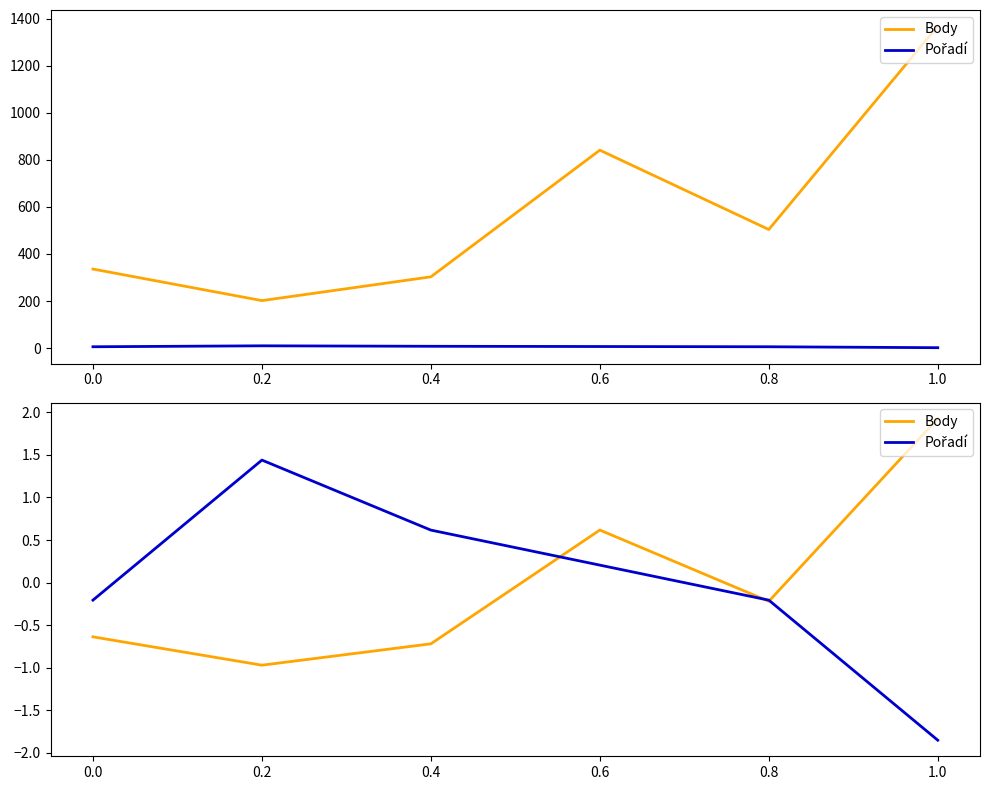

Reading right to left, list all the values displayed in this chart.

Body: 1.9	-0.2	0.6	-0.7	-1.0	-0.6
Pořadí: -1.9	-0.2	0.2	0.6	1.4	-0.2